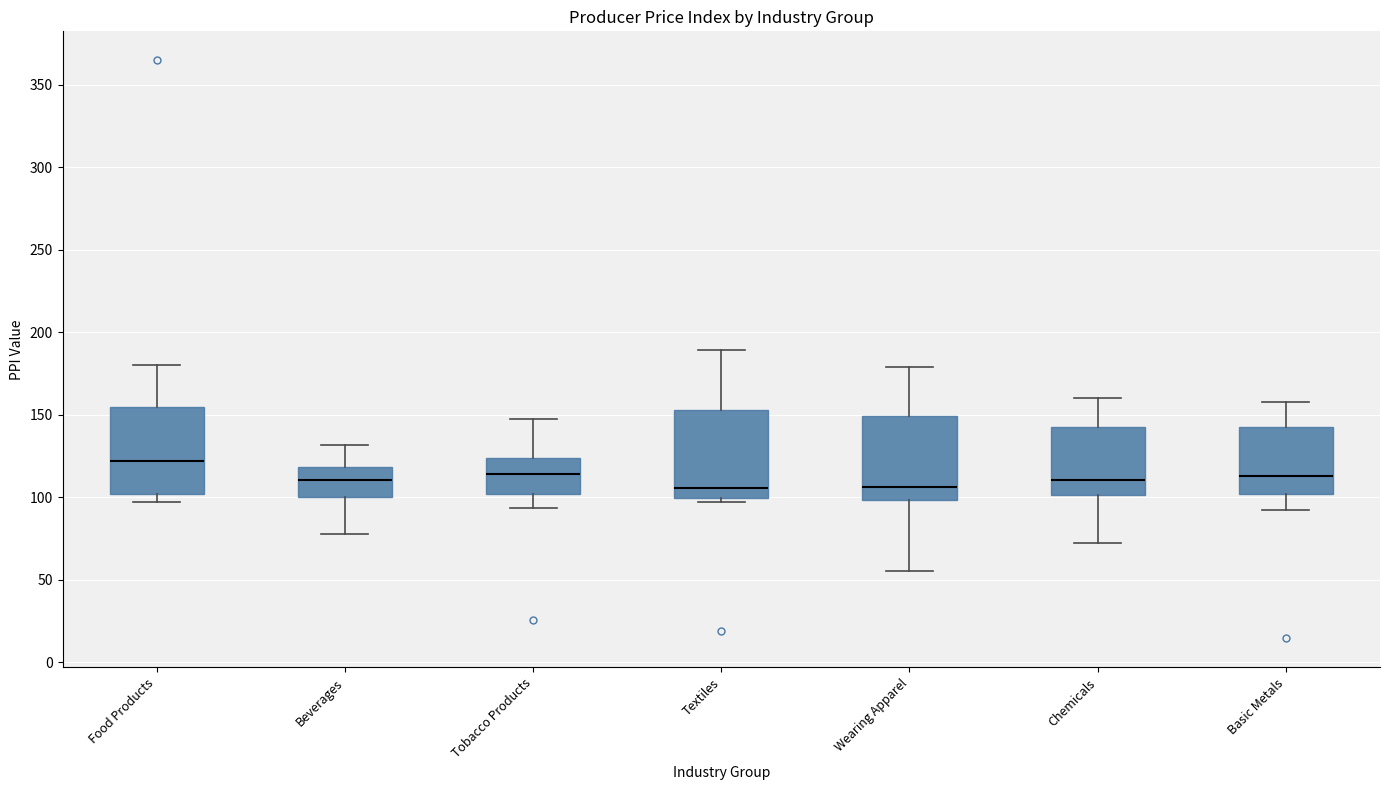

Reading left to right, read every box against the y-axis: the position of its median line, the range the box covers, and the ends of its whiskers. The values are not printed on the chart, so give them approximately, as read against the axis.

Food Products: median 120, box 100 to 155, whiskers 95 to 180
Beverages: median 110, box 100 to 120, whiskers 80 to 130
Tobacco Products: median 115, box 100 to 125, whiskers 95 to 150
Textiles: median 105, box 100 to 155, whiskers 95 to 190
Wearing Apparel: median 105, box 100 to 150, whiskers 55 to 180
Chemicals: median 110, box 100 to 145, whiskers 70 to 160
Basic Metals: median 115, box 100 to 140, whiskers 90 to 160